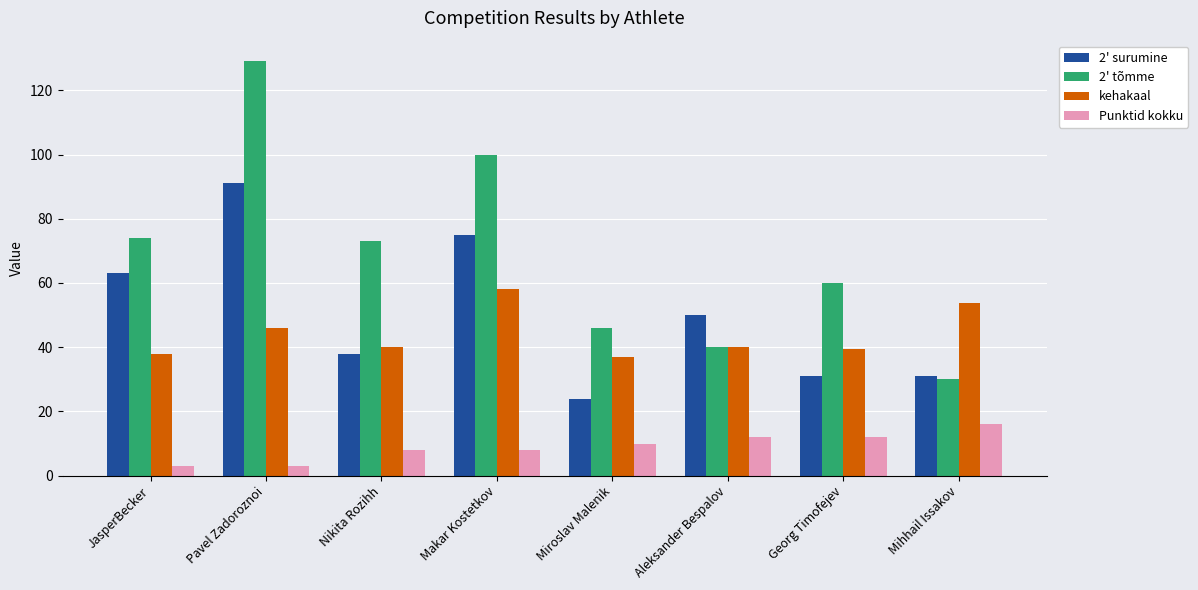

True or false: kehakaal has a value of 20.9 at Nikita Rozihh.

False